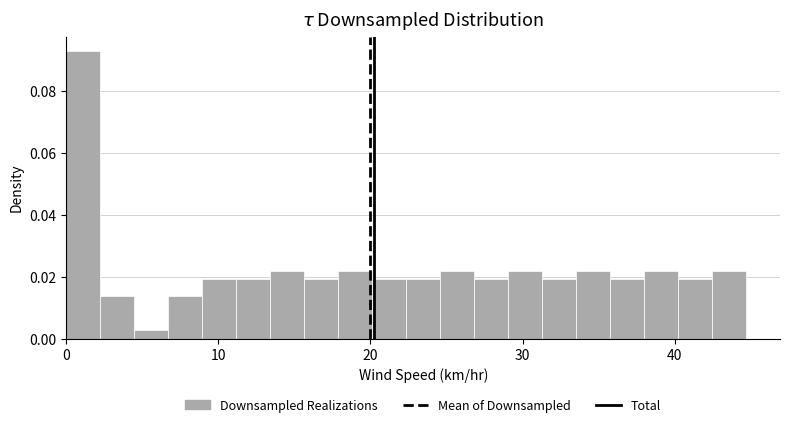

Read against the x-axis, roughly where is the centre of the tallest bar?

1